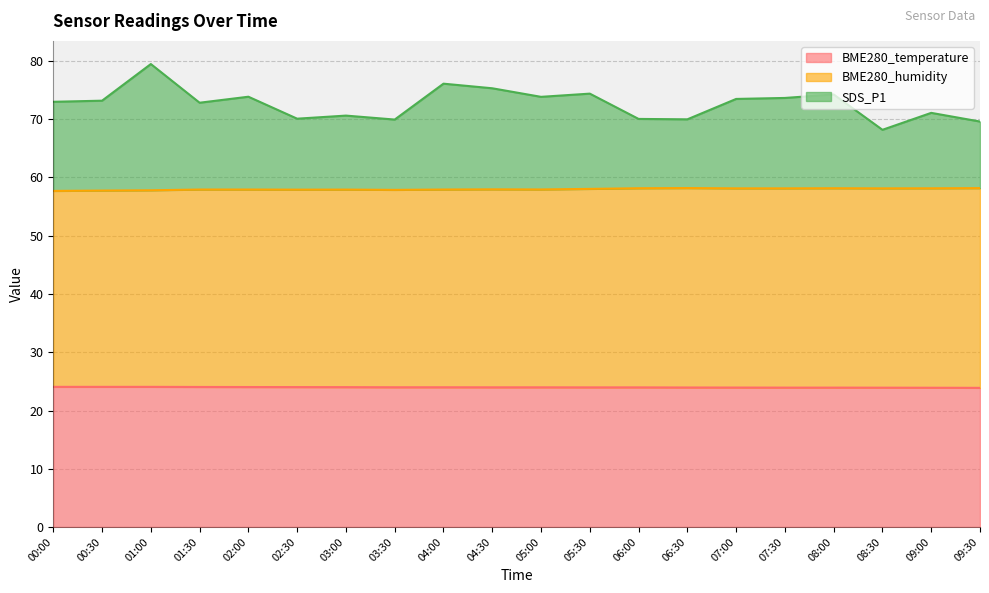

True or false: BME280_temperature and BME280_humidity cross at least once.

False